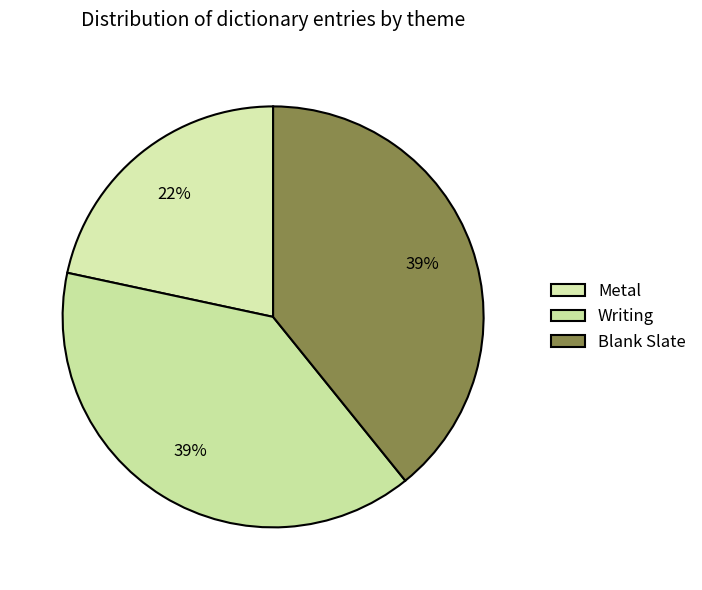

How many segments does this pie chart have?

3